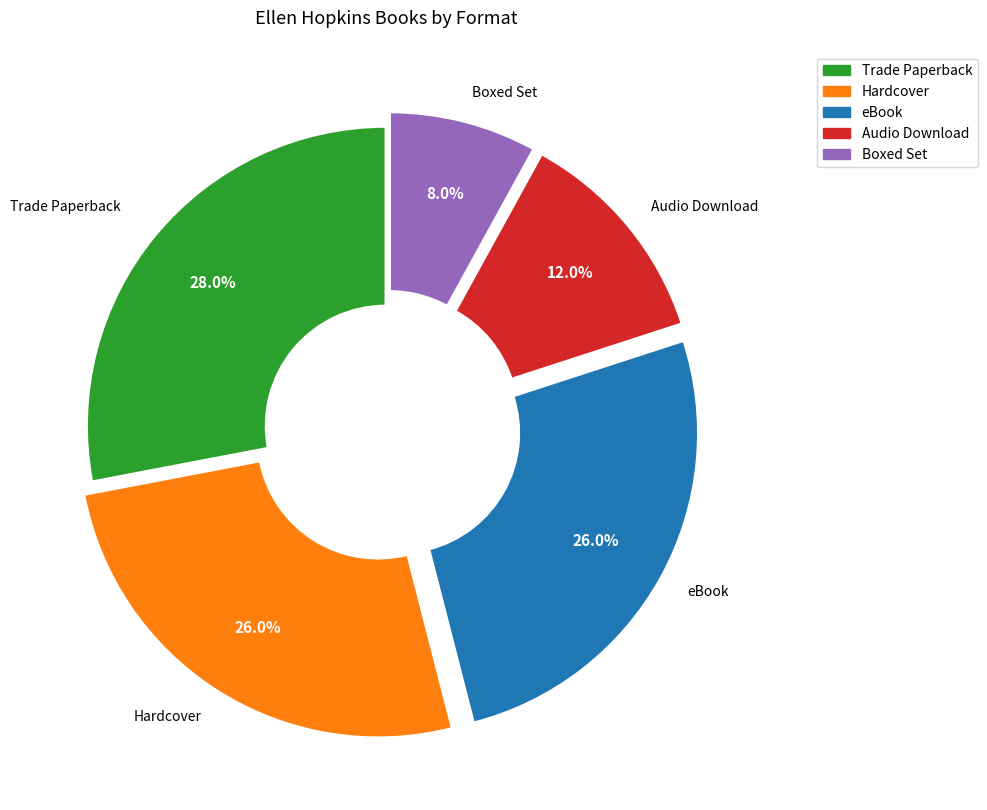

Which has a higher value, eBook or Boxed Set?

eBook